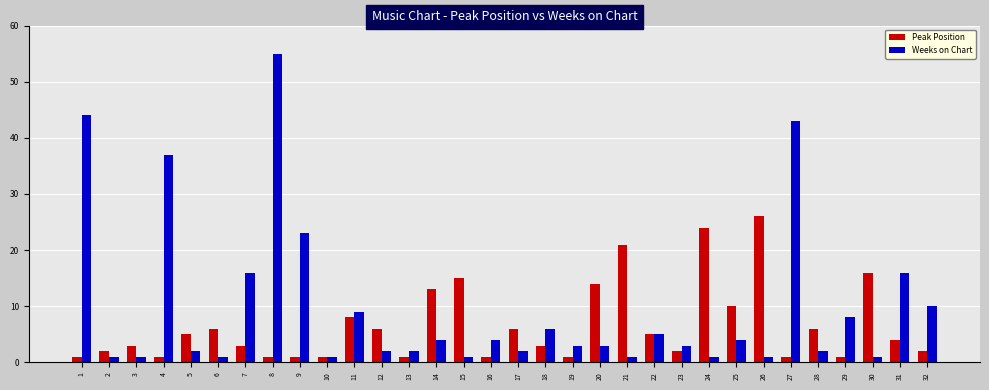

Reading left to right, extract all data points from this chart.

Peak Position: 1	2	3	1	5	6	3	1	1	1	8	6	1	13	15	1	6	3	1	14	21	5	2	24	10	26	1	6	1	16	4	2
Weeks on Chart: 44	1	1	37	2	1	16	55	23	1	9	2	2	4	1	4	2	6	3	3	1	5	3	1	4	1	43	2	8	1	16	10